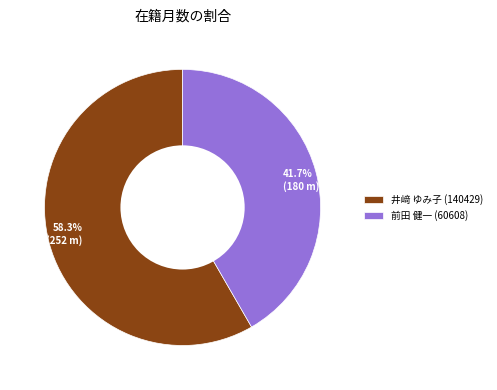

What percentage is the 前田 健一 (60608) slice, to the nearest percent?

42%